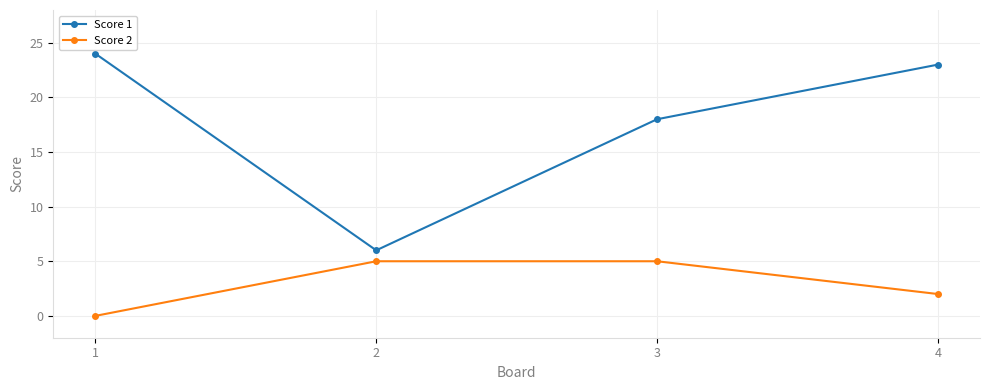

What is the difference between the maximum and minimum values in the Score 1 series?

18